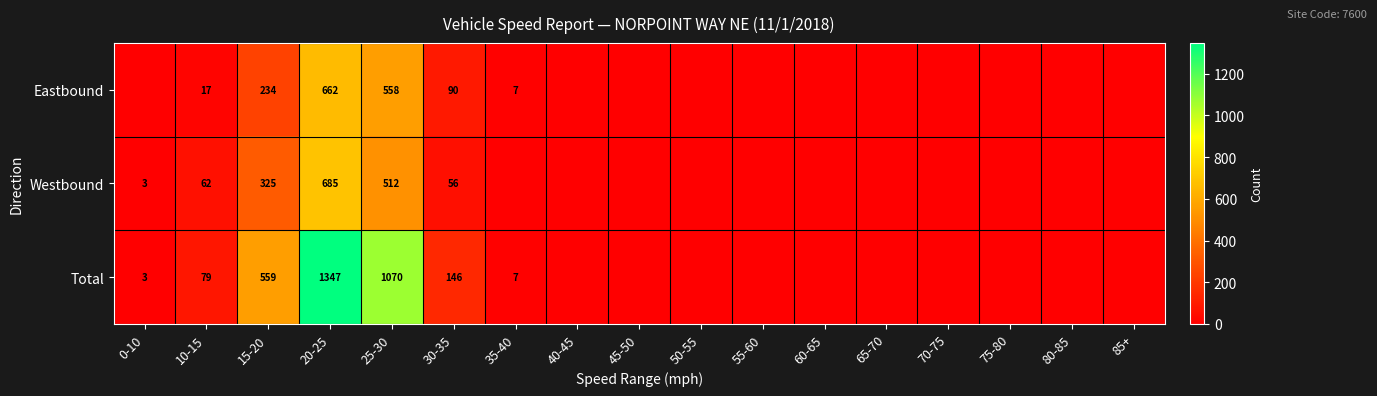

How many categories are shown in the chart?

17